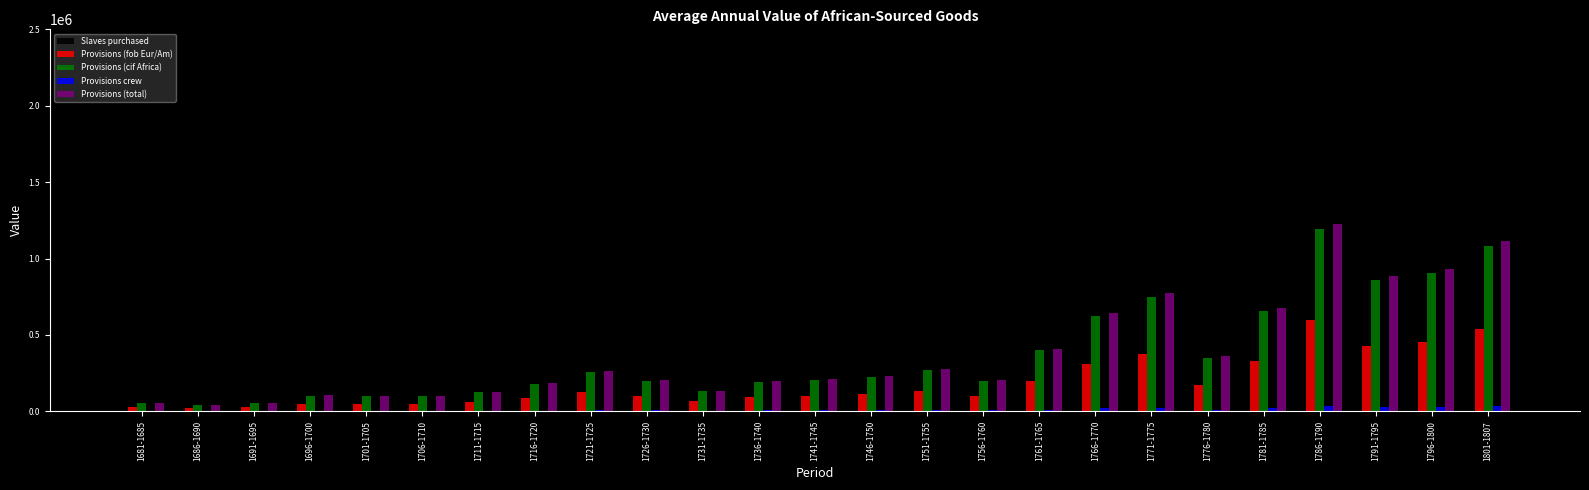

How many distinct data groups are displayed?

5